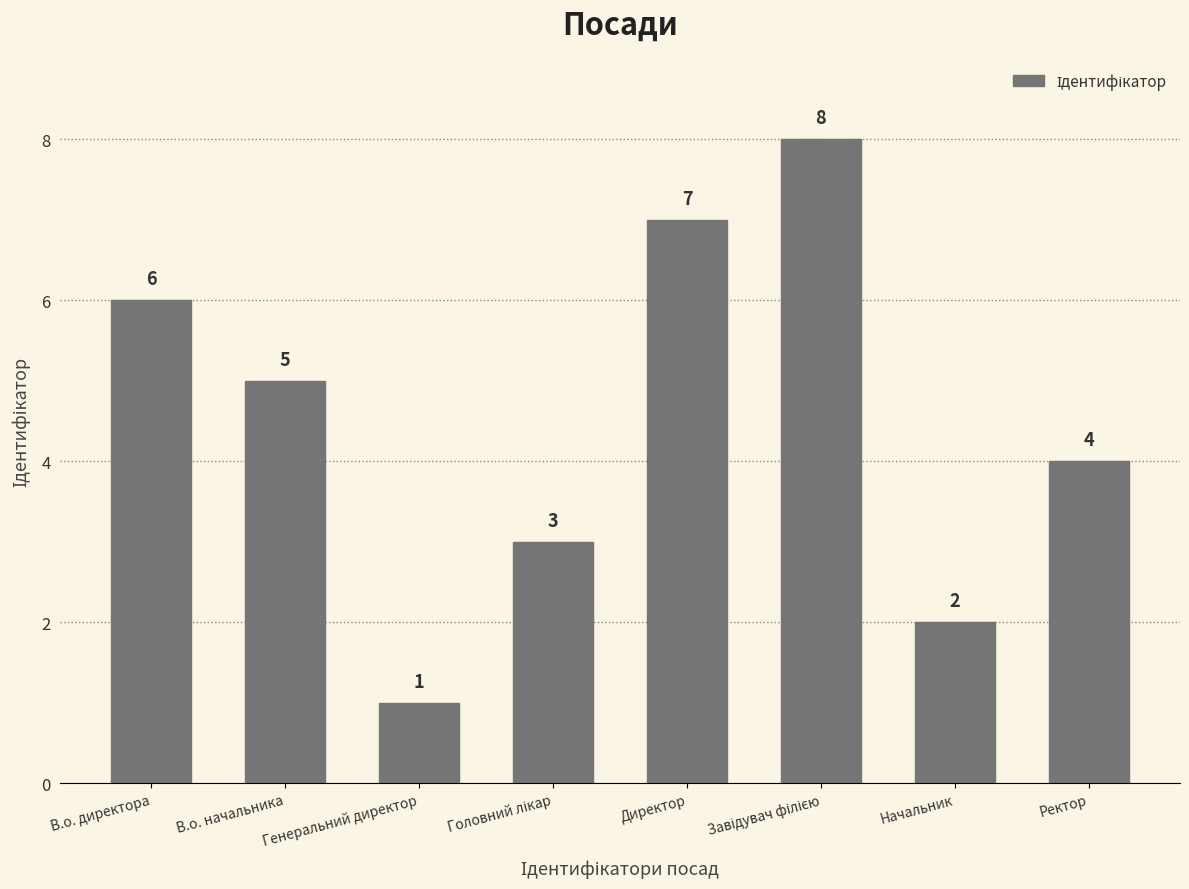

What is the maximum value shown in the chart?

8